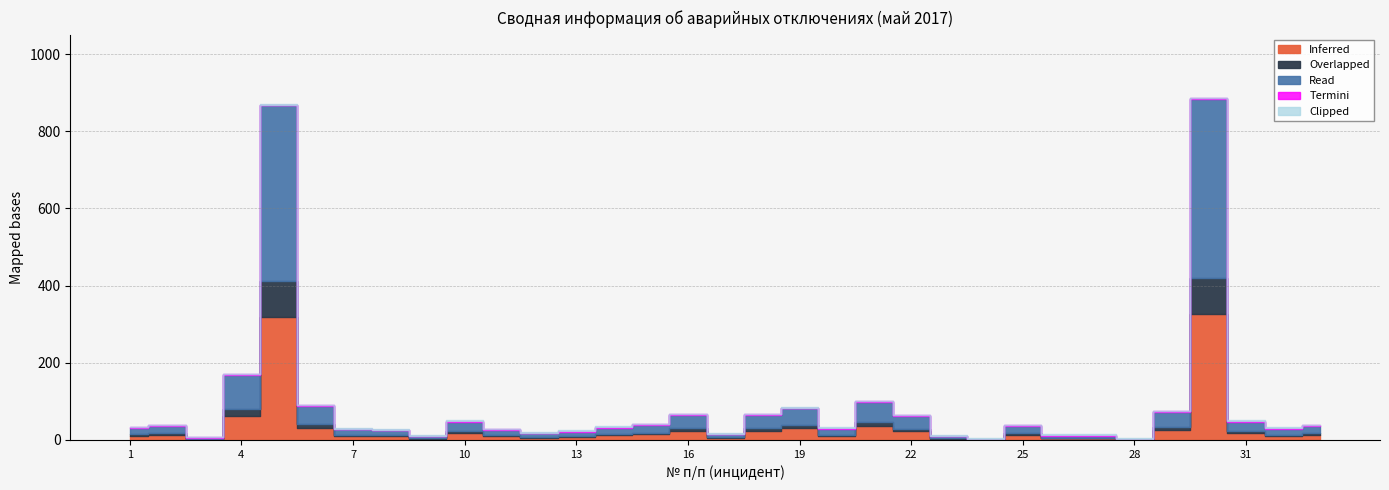

At which label is ЭСО closest to 0?

1